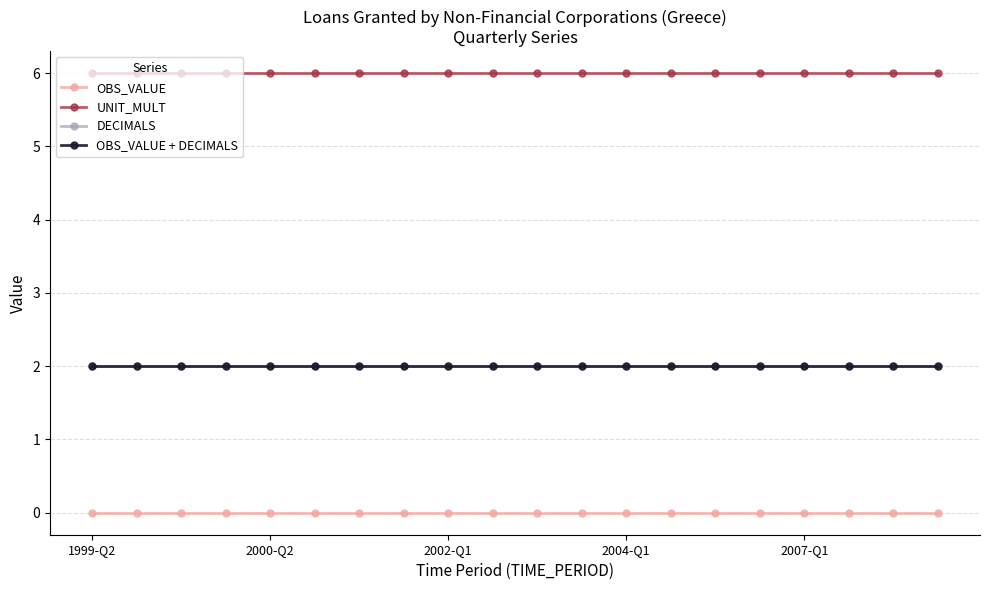

Does the chart have visible grid lines?

Yes